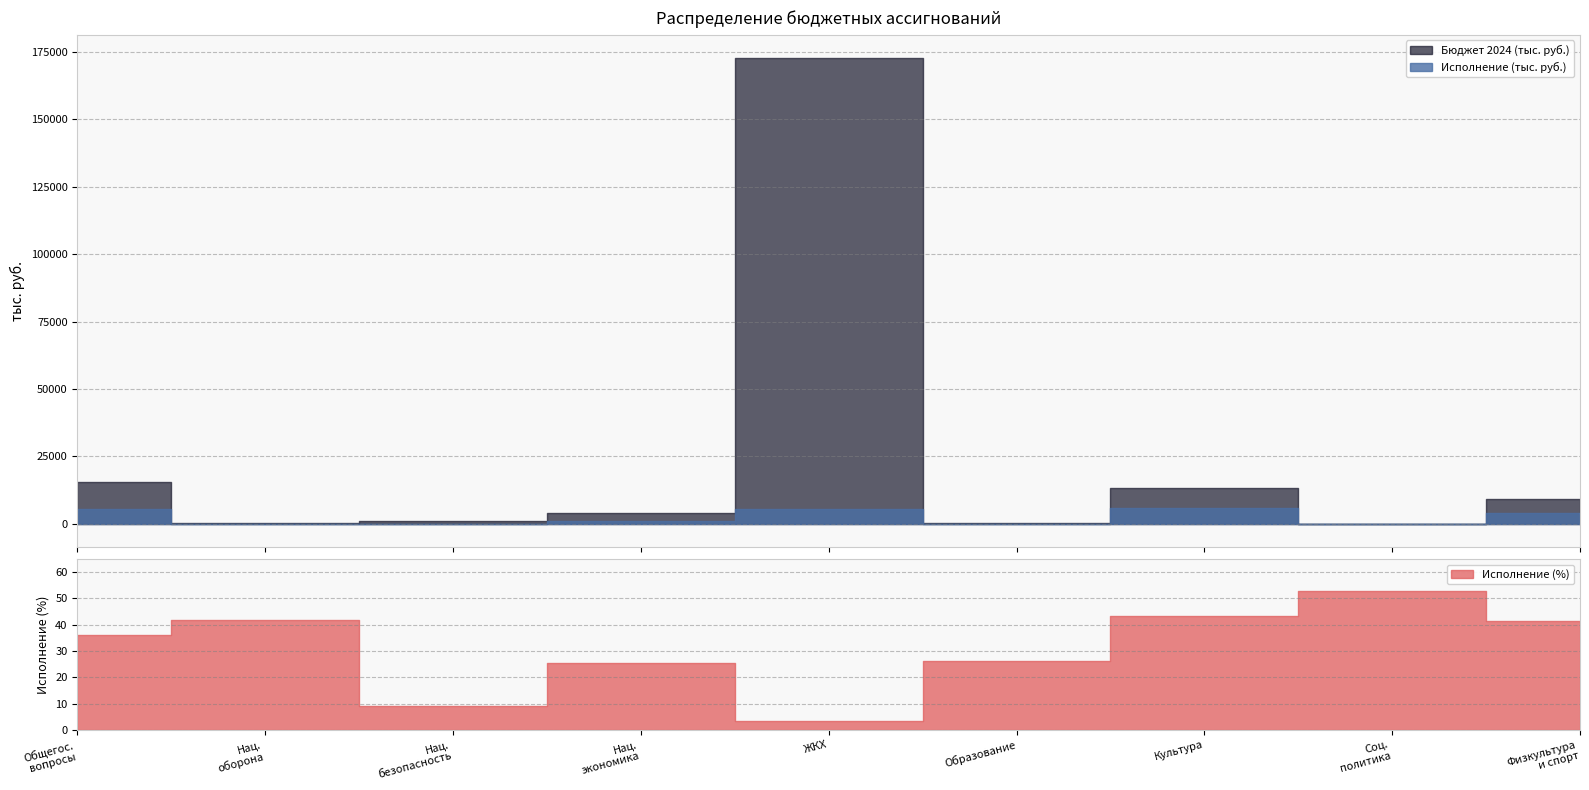

What is the value of the Бюджет 2024 (тыс. руб.) point at the 4th from the left?

3908.3